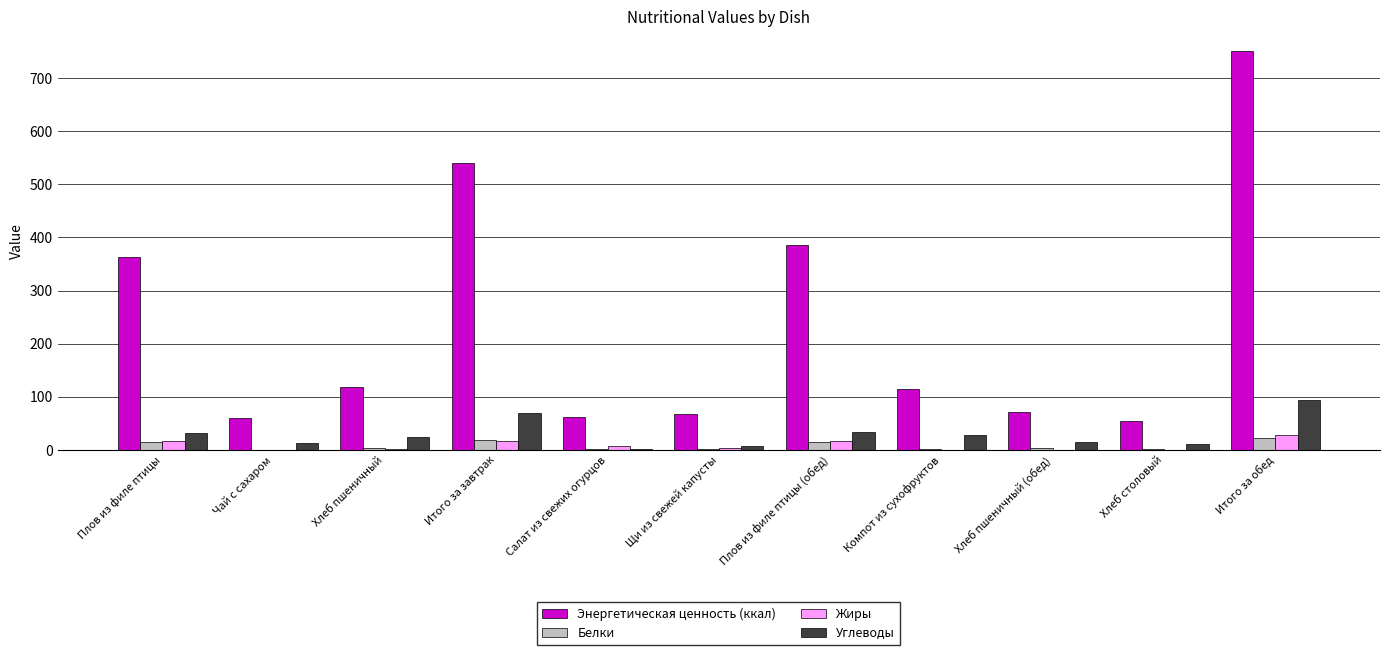

Between Чай с сахаром and Плов из филе птицы (обед), which series saw the biggest shift?

Энергетическая ценность (ккал)